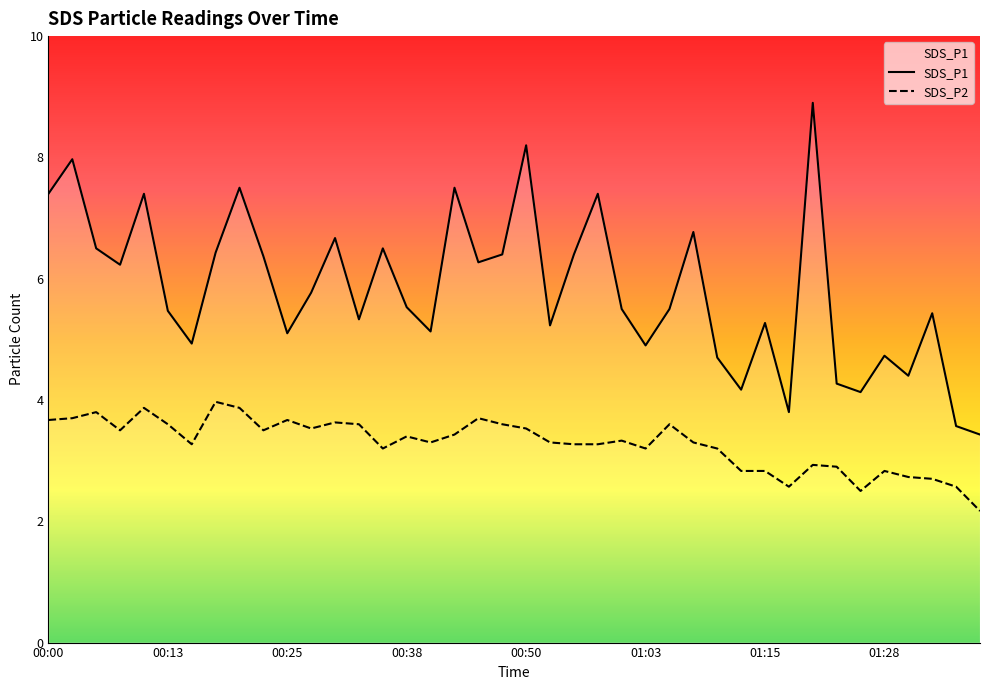

How many values in the SDS_P1 series are below 5?

11